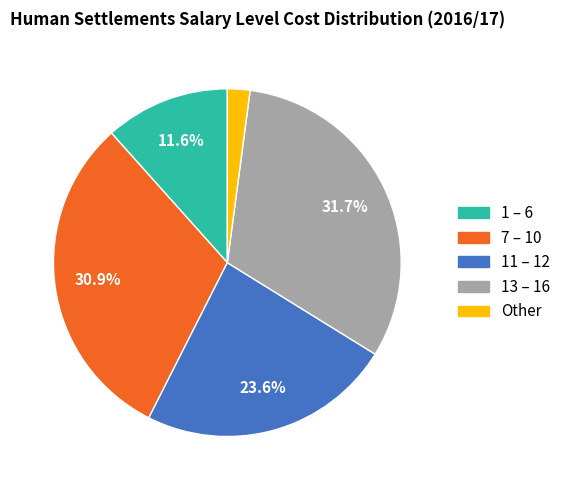

Which category has the biggest portion of the pie?

13 – 16